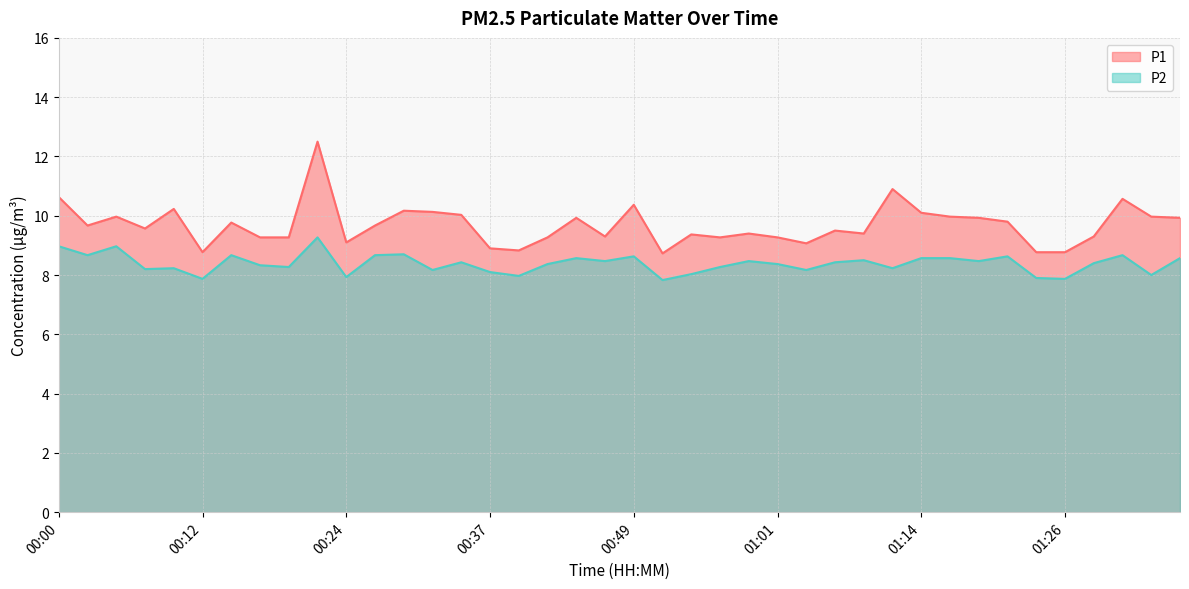

The value of P2 at 01:16 is 4.9. True or false?

False